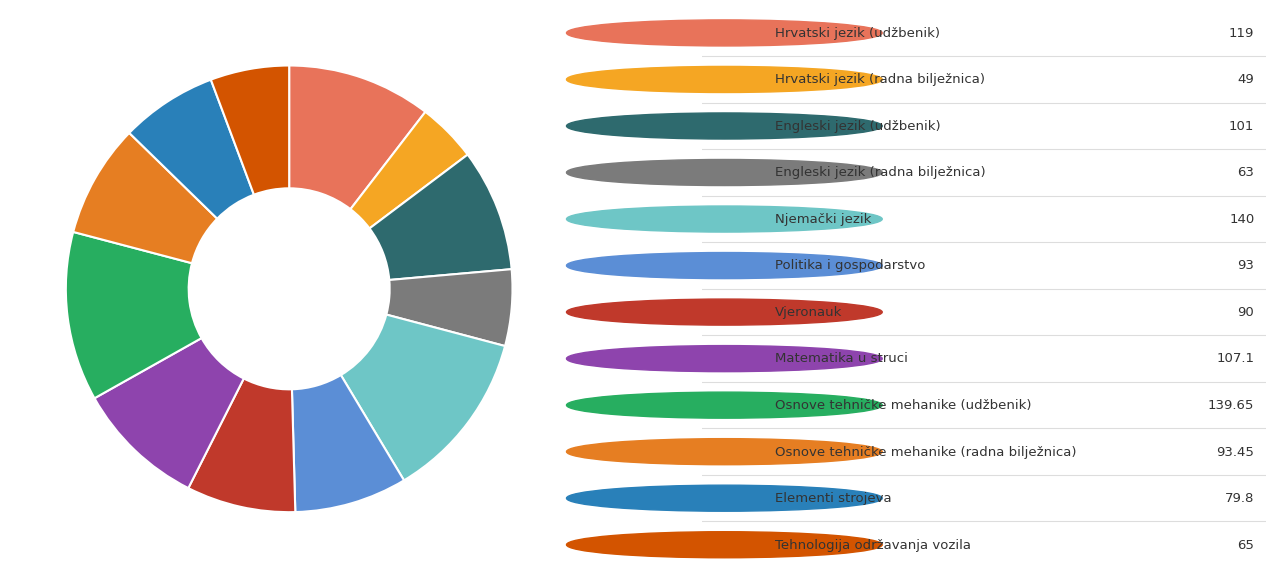

Is there a majority slice in this chart?

No